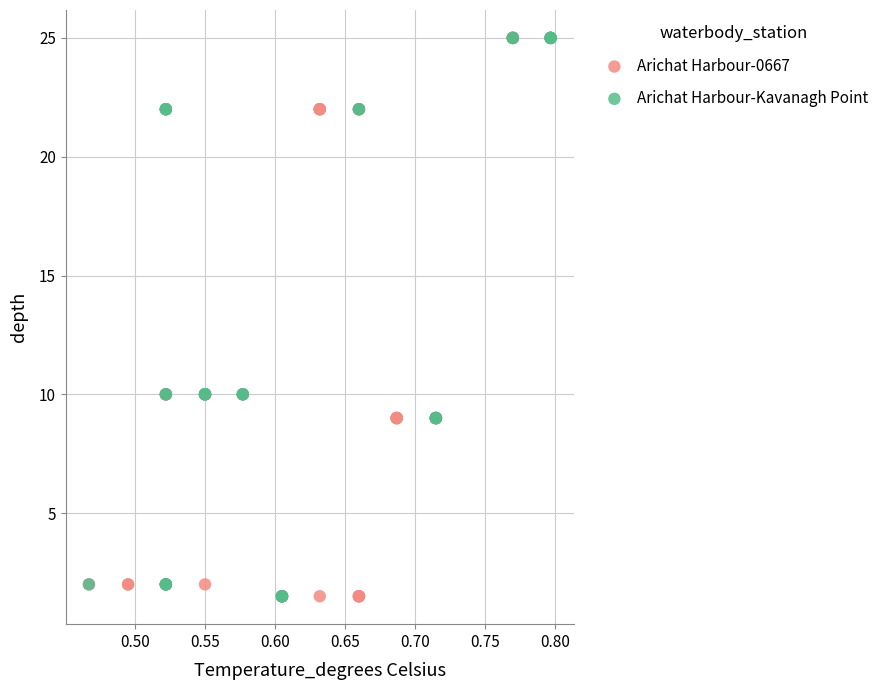

What are all the series names shown in the legend?

Arichat Harbour-0667, Arichat Harbour-Kavanagh Point